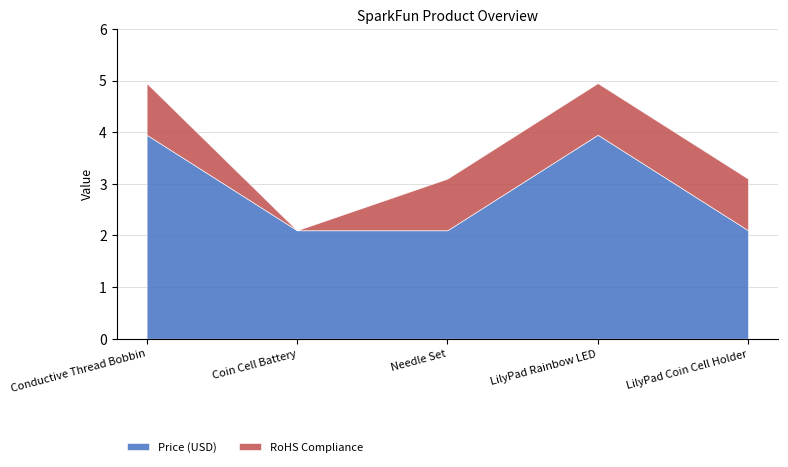

Reading right to left, what are all the values shown in this chart?

Price (USD): LilyPad Coin Cell Holder=2.1	LilyPad Rainbow LED=4.0	Needle Set=2.1	Coin Cell Battery=2.1	Conductive Thread Bobbin=4.0
RoHS Compliance: LilyPad Coin Cell Holder=1.0	LilyPad Rainbow LED=1.0	Needle Set=1.0	Coin Cell Battery=0.0	Conductive Thread Bobbin=1.0